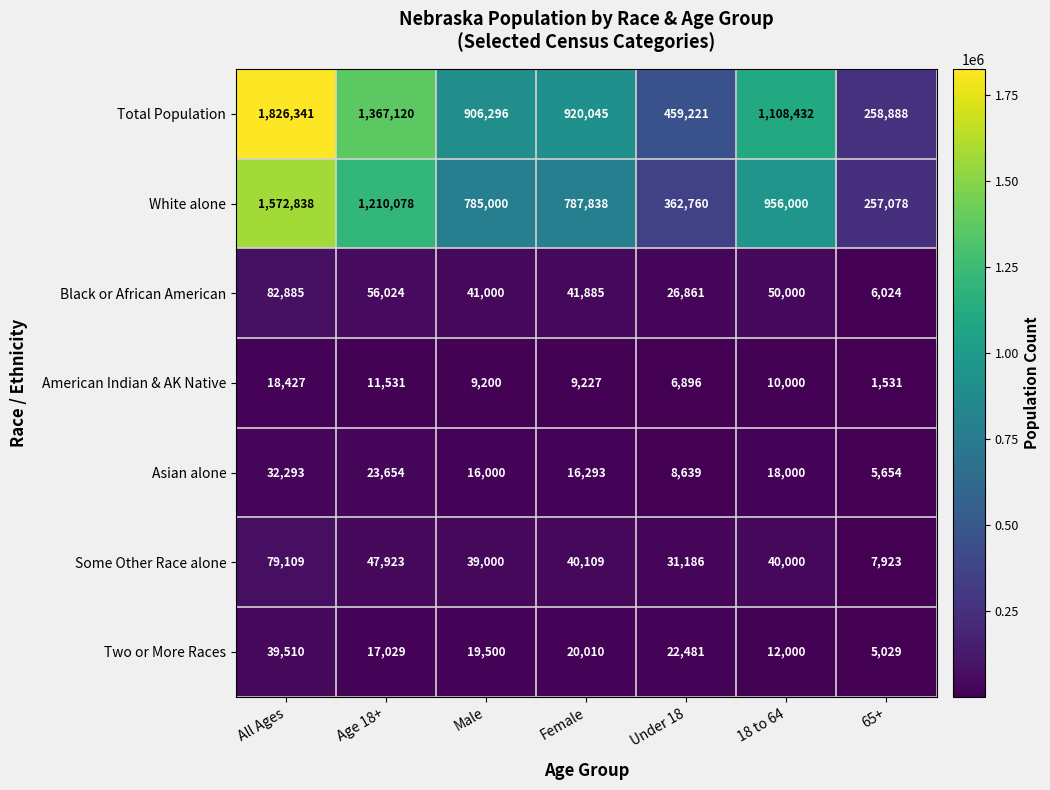

What is the difference between the second highest and minimum values in the American Indian & AK Native series?

10000